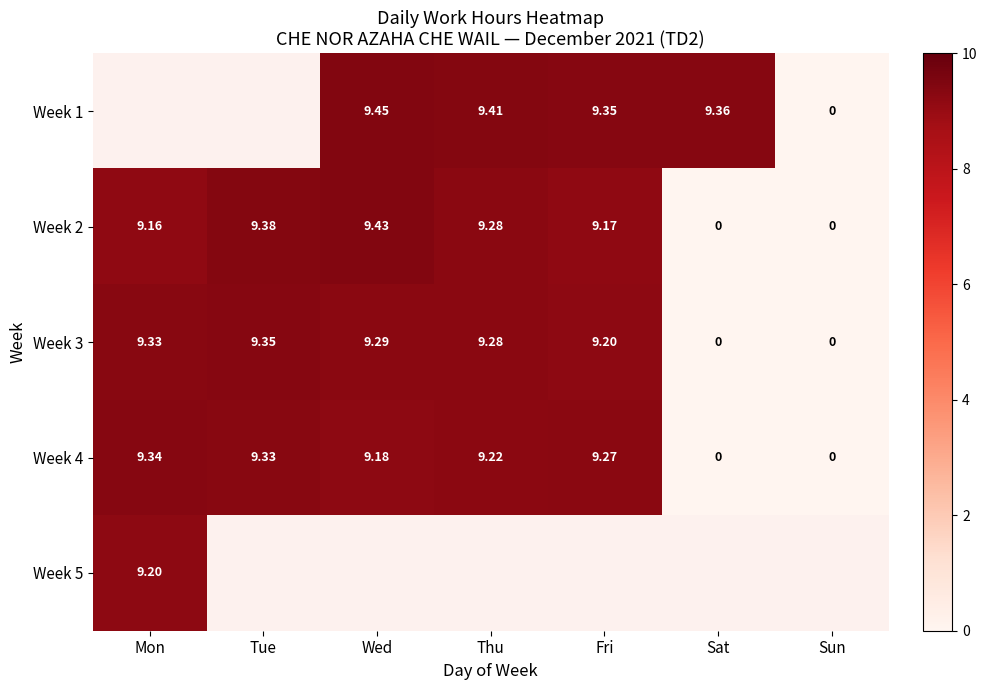

True or false: Week 4 has a value of 3.3 at Wed.

False